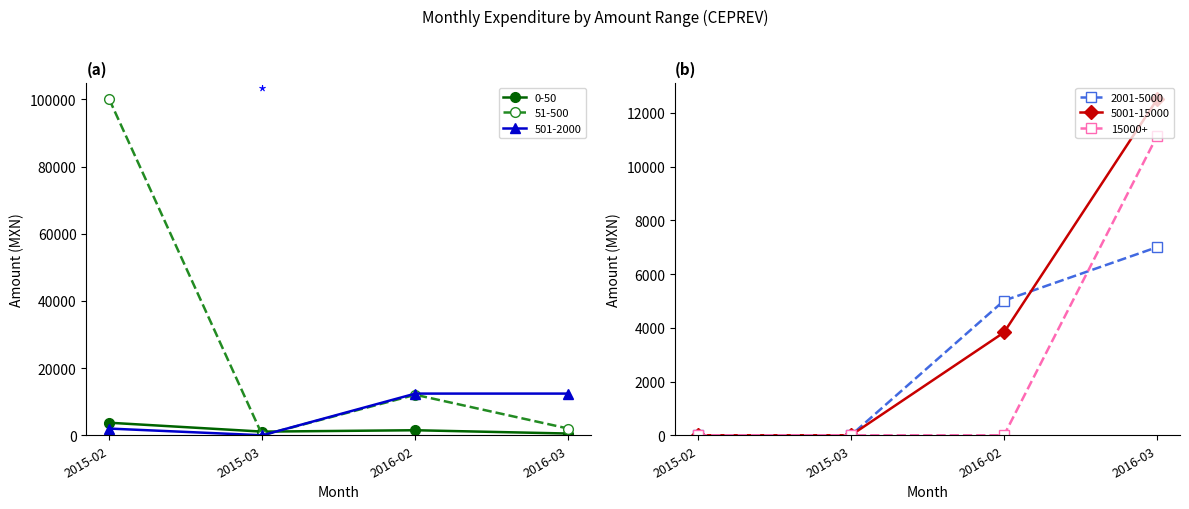

What is the difference between the highest and lowest values at 2016-02?

12412.0